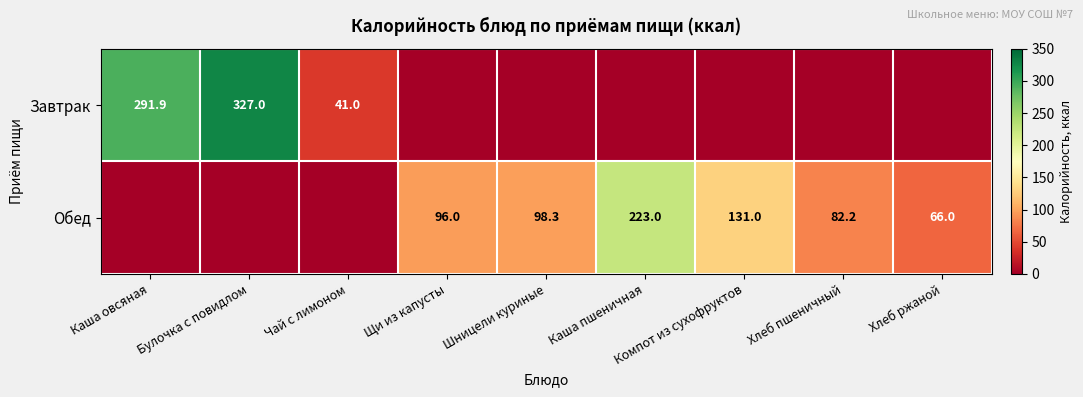

The value of Завтрак at Каша овсяная is 291.9. True or false?

True